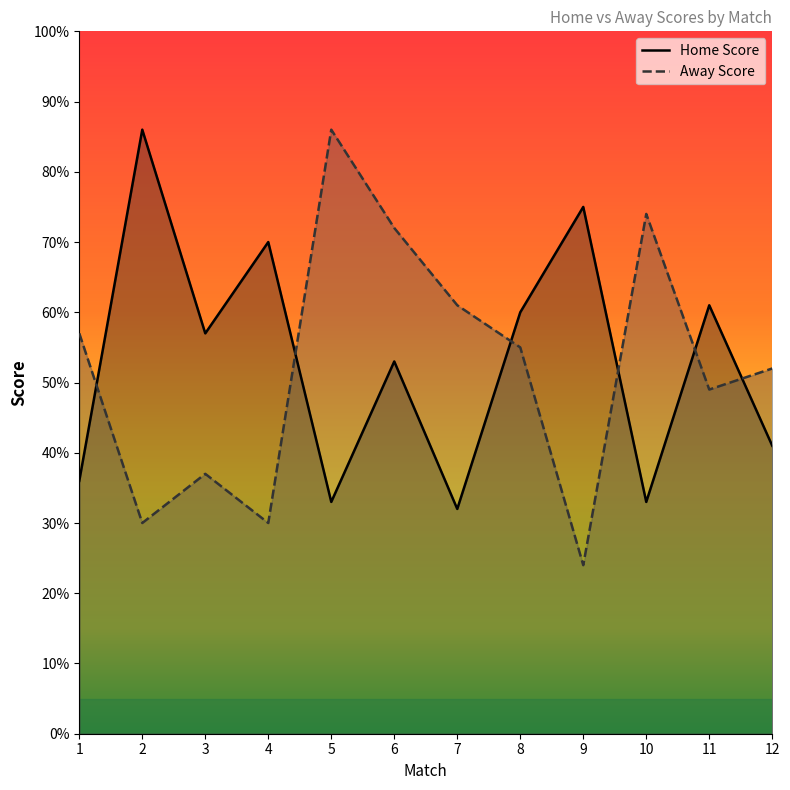

What are all the series names shown in the legend?

Home Score, Away Score